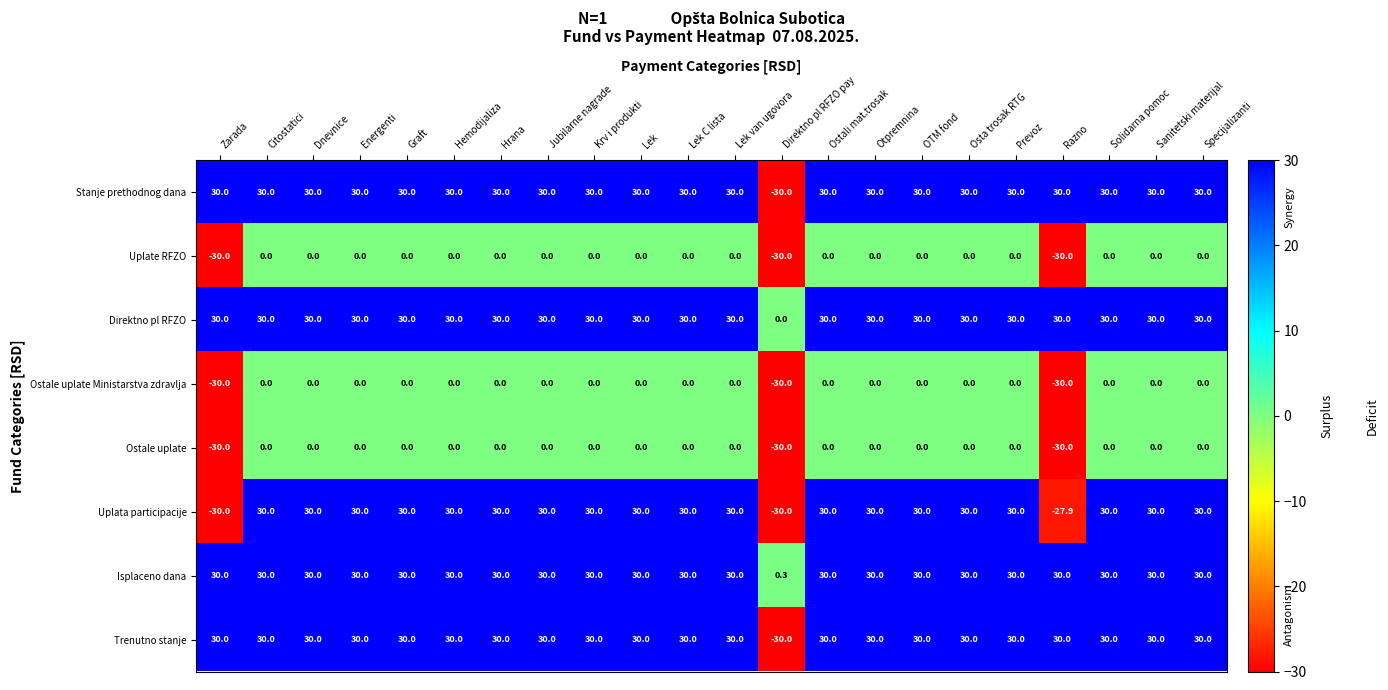

What is the difference between the maximum and second lowest values in the Ostale uplate series?

30.0